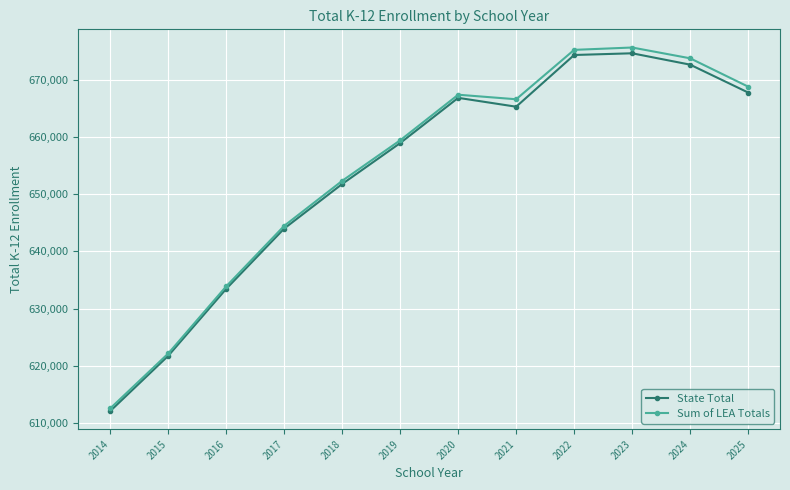

Is the value of Sum of LEA Totals at 2020 greater than the value of State Total at 2021?

Yes